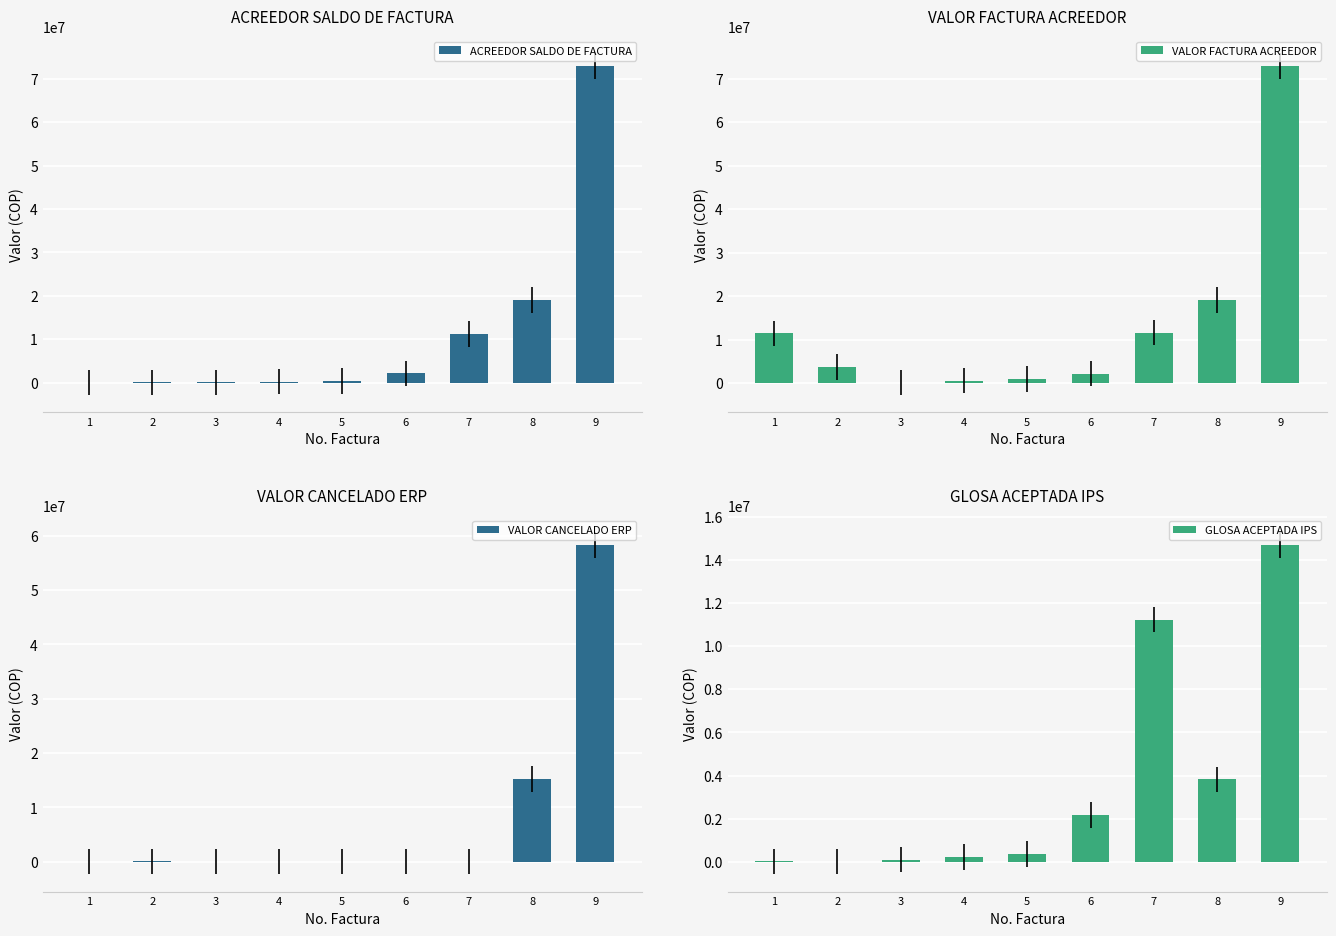

Rank the categories by VALOR FACTURA ACREEDOR value from lowest to highest.

3, 4, 5, 6, 2, 1, 7, 8, 9